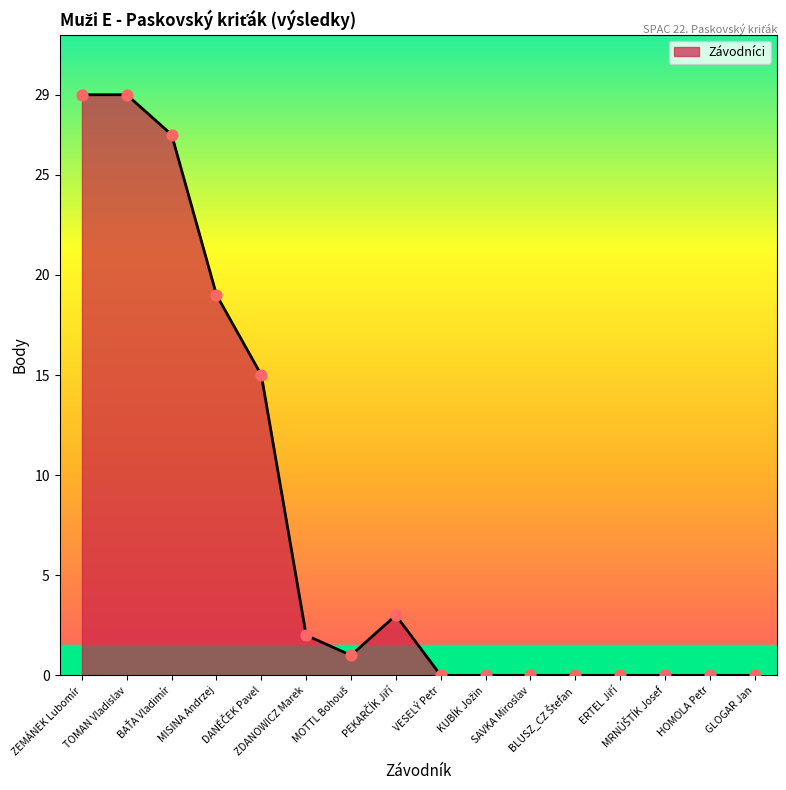

What is the greatest value displayed?

29